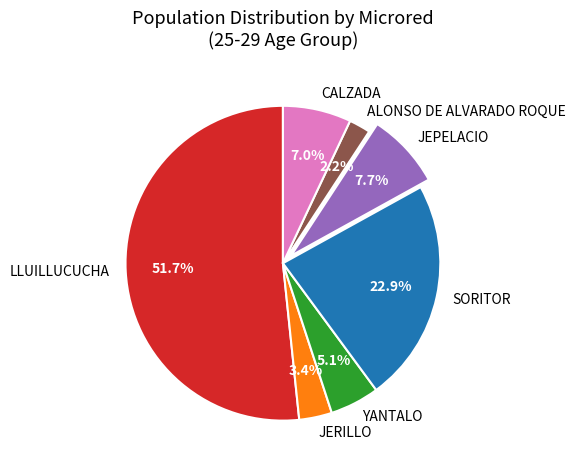

Count the number of slices in the pie.

7